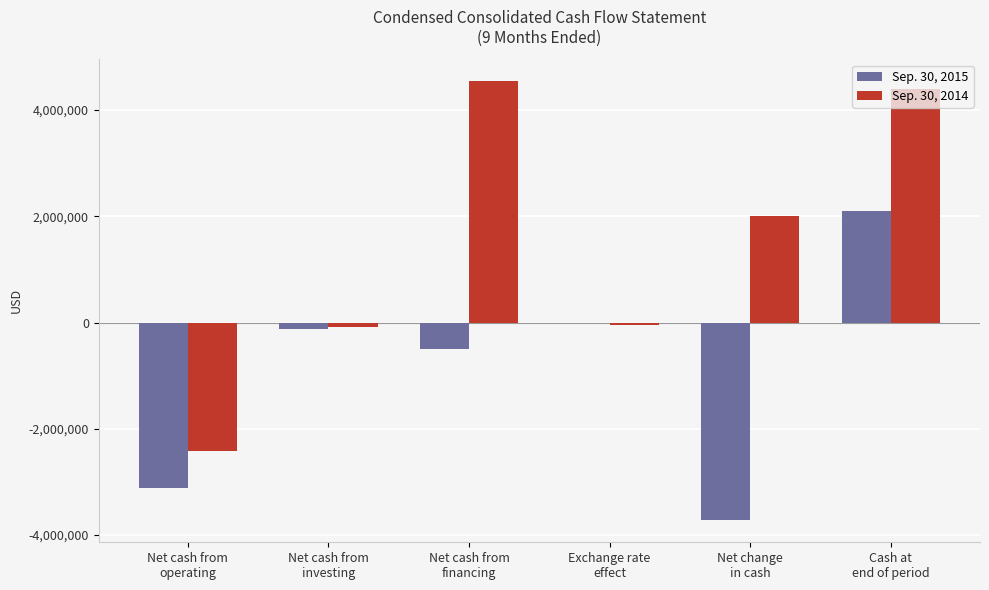

What is the maximum value shown in the chart?

4542421